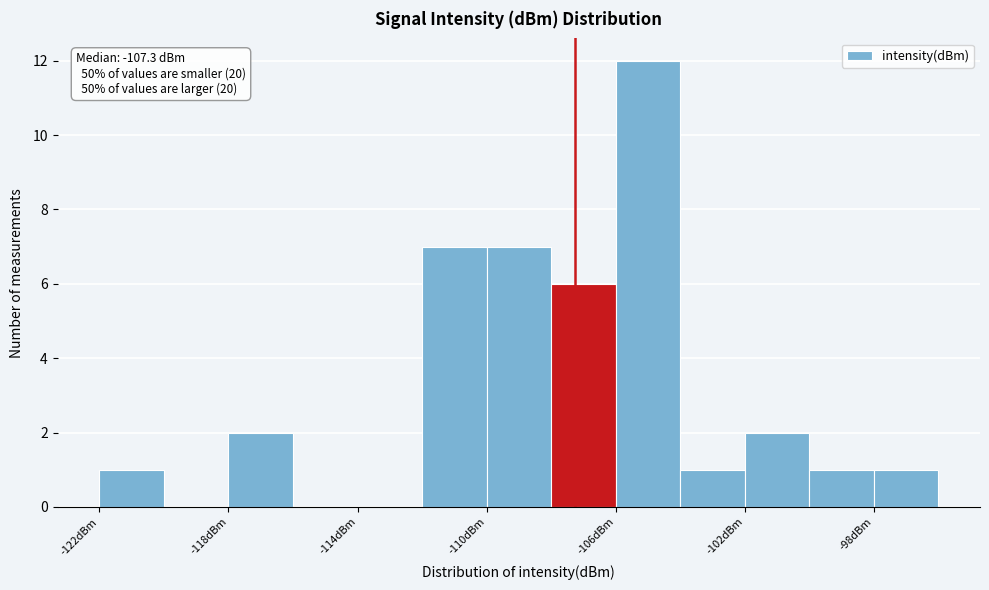

Over which range of the x-axis is the bar tallest?

-106 to -104